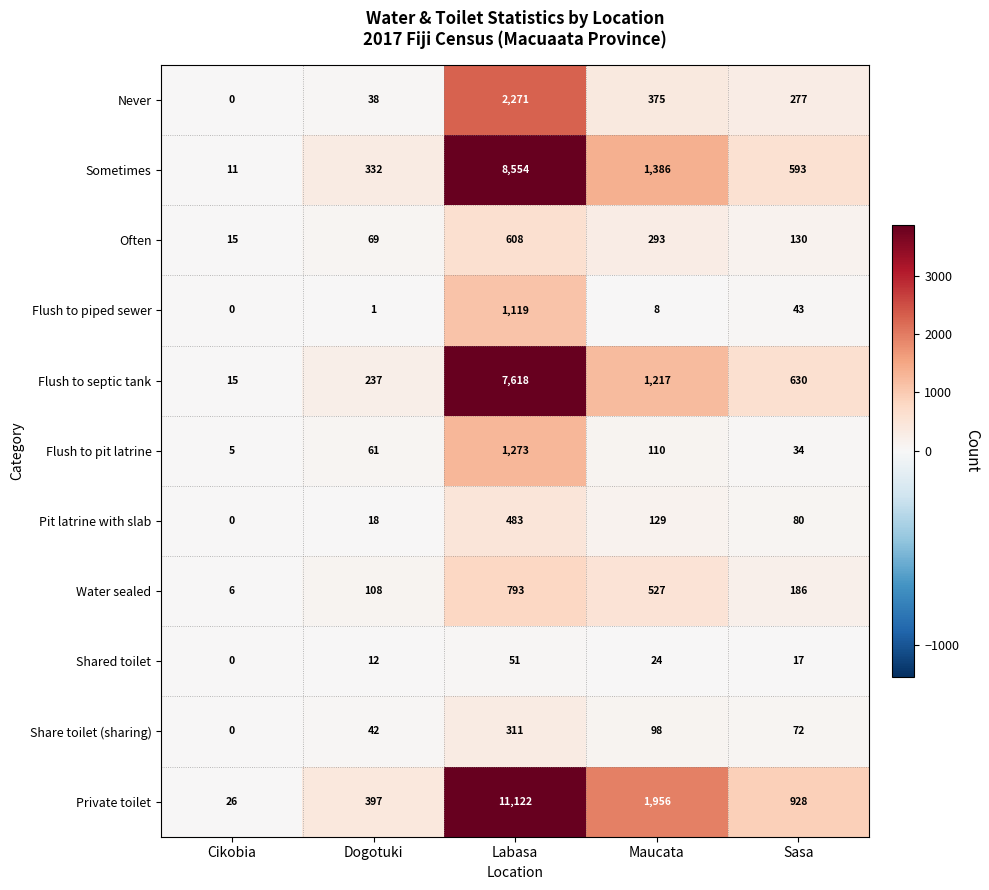

At which label does Never reach its minimum?

Cikobia